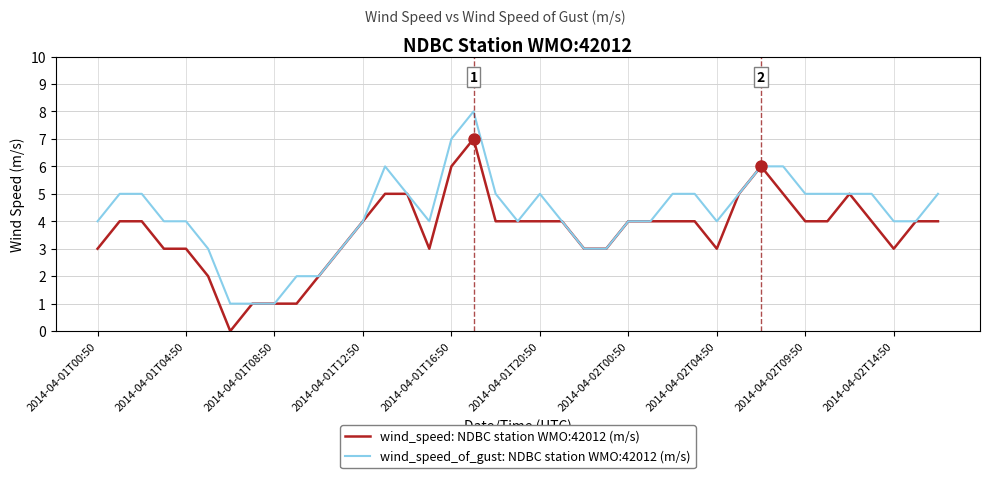

Which series has the largest total across all categories?

wind_speed_of_gust: NDBC station WMO:42012 (m/s)